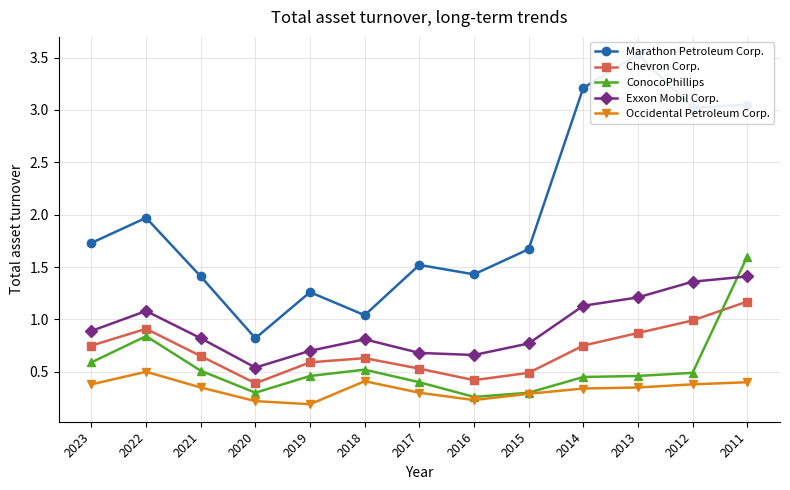

In Marathon Petroleum Corp., how many points are lower than both neighbors (excluding endpoints)?

4